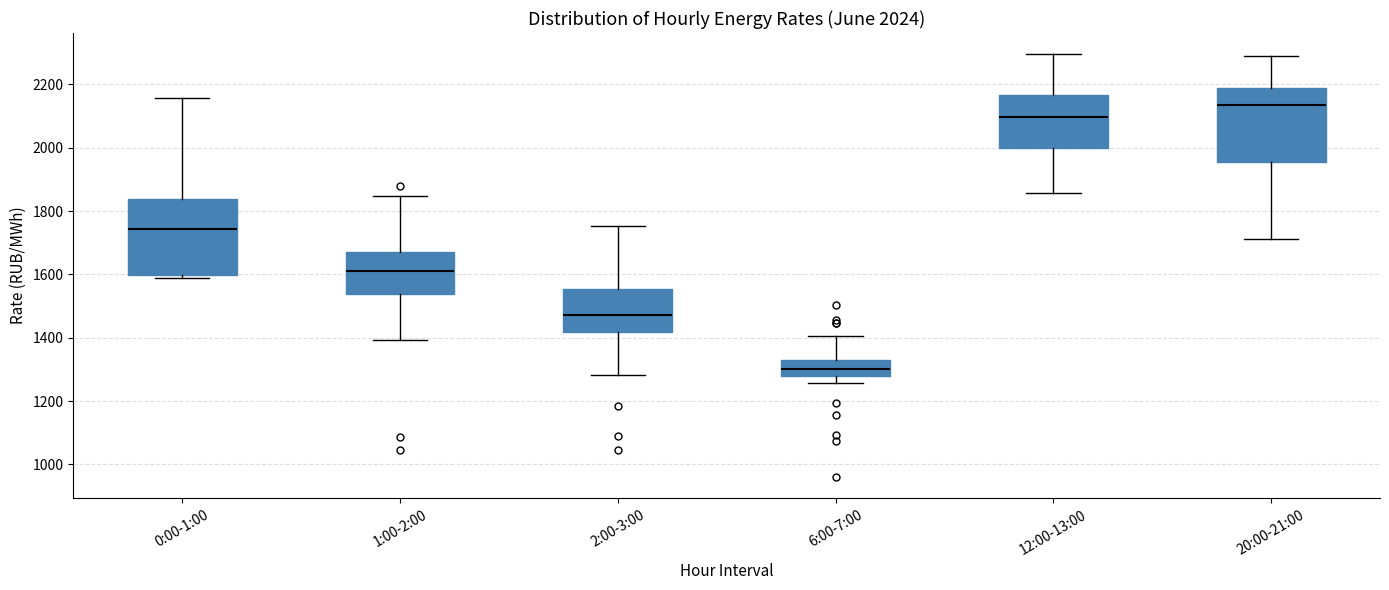

Which box has the highest median line?

20:00-21:00